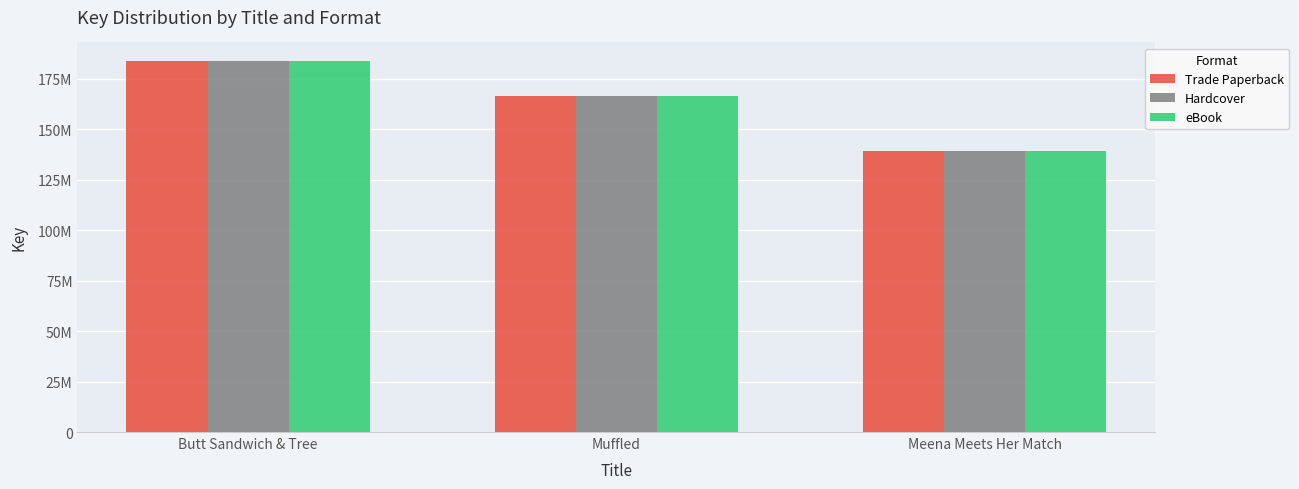

Rank the categories by Trade Paperback value from lowest to highest.

Meena Meets Her Match, Muffled, Butt Sandwich & Tree